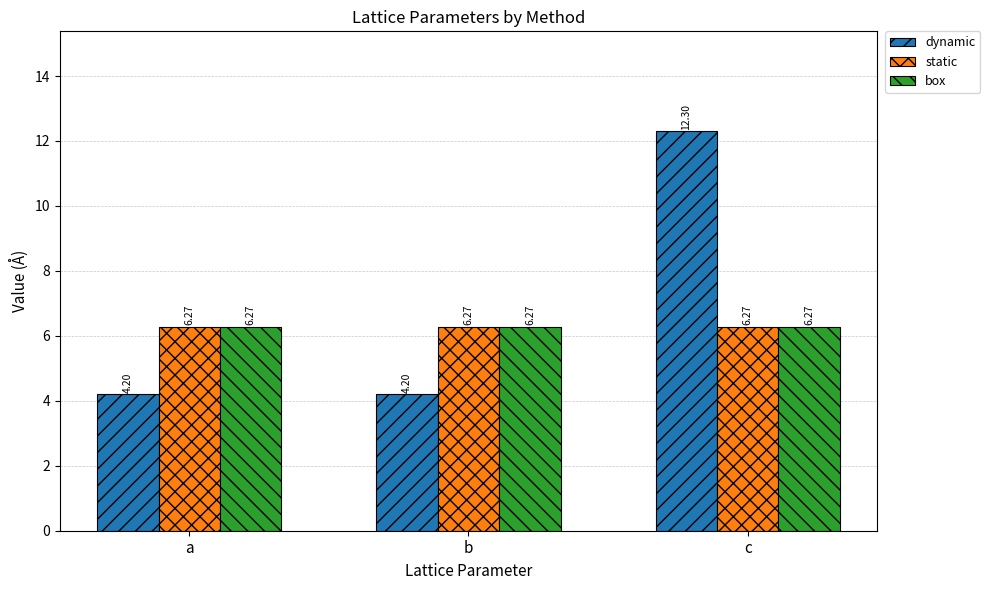

Which series has the widest spread of values?

dynamic